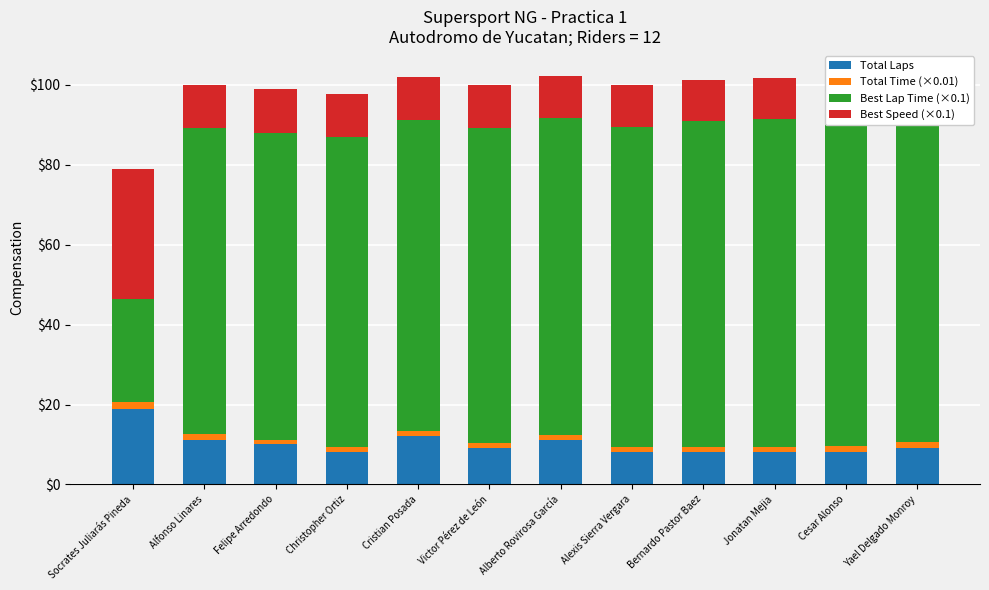

Which series has the largest total across all categories?

Best Lap Time (×0.1)